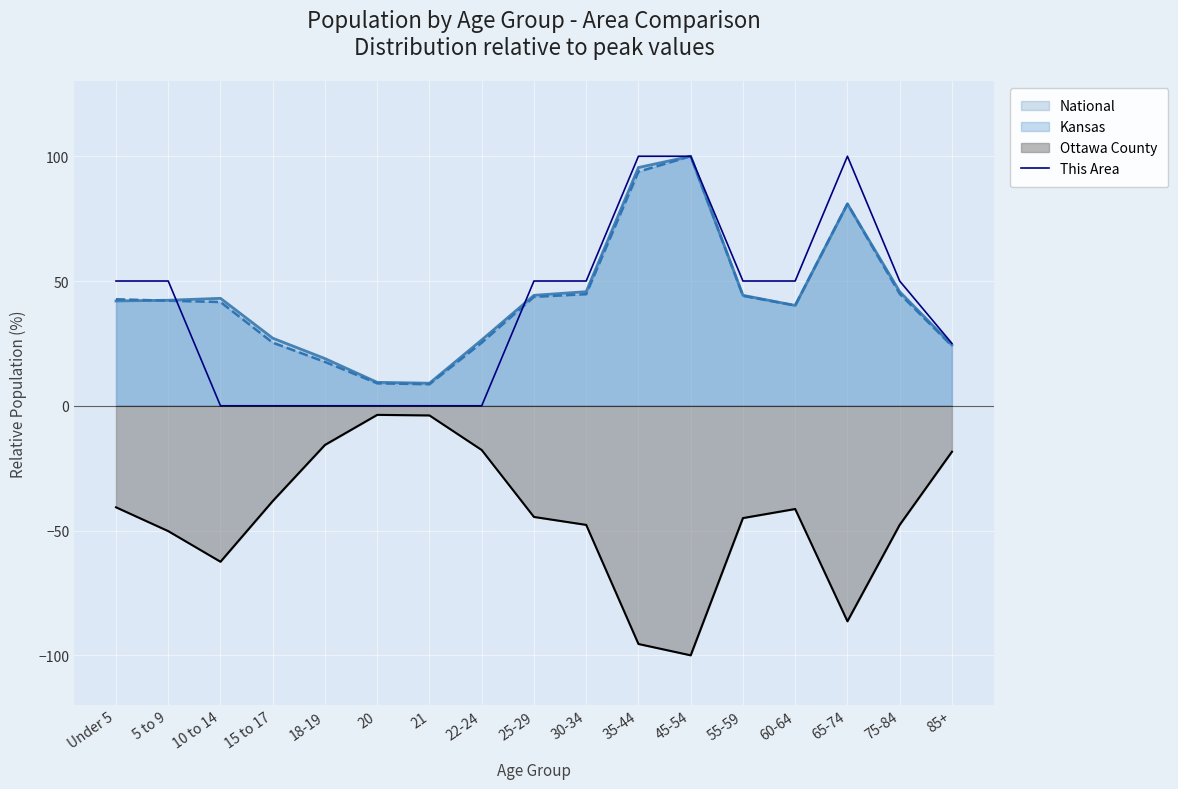

Between 75-84 and Under 5, which is larger?

75-84